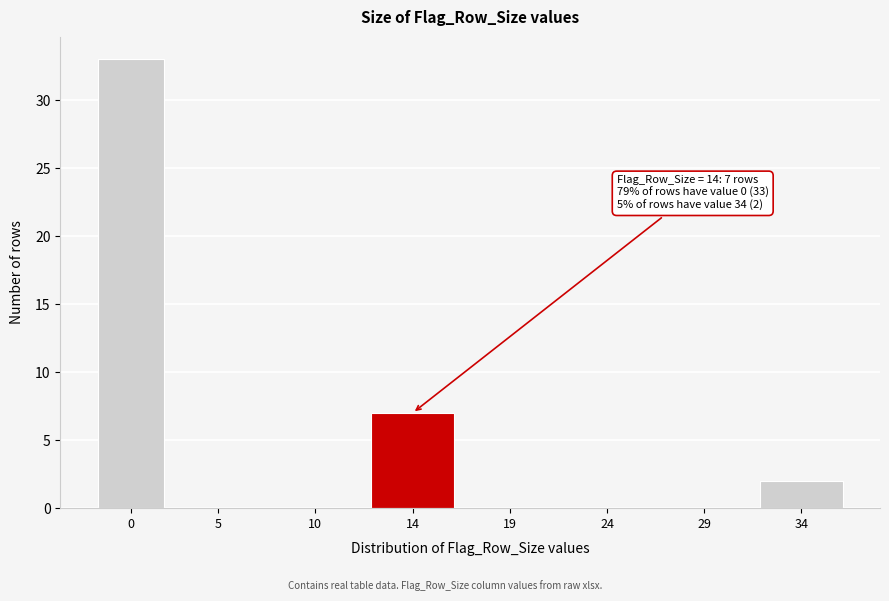

Reading right to left, list all the values displayed in this chart.

34=2	29=0	24=0	19=0	14=7	10=0	5=0	0=33